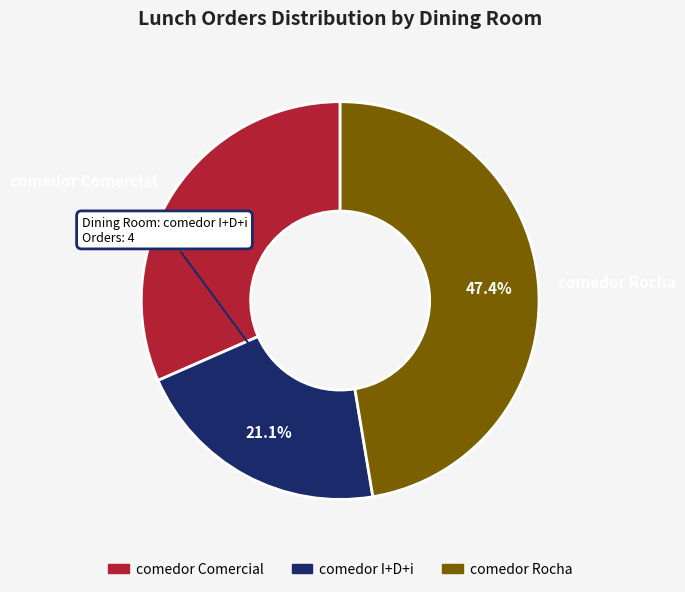

True or false: comedor Comercial accounts for 23% of the total.

False